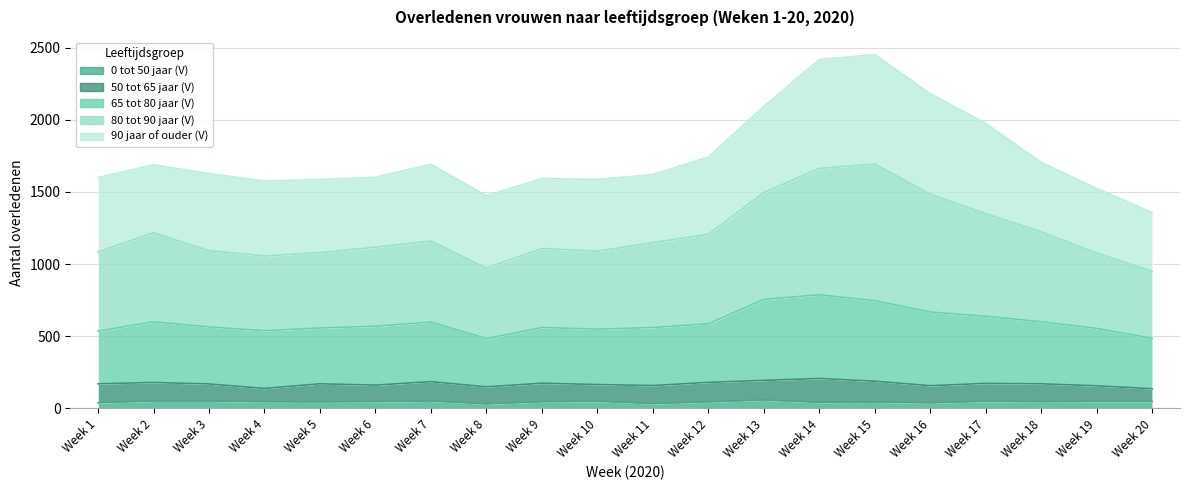

True or false: 65 tot 80 jaar (V) and 0 tot 50 jaar (V) intersect in this chart.

False